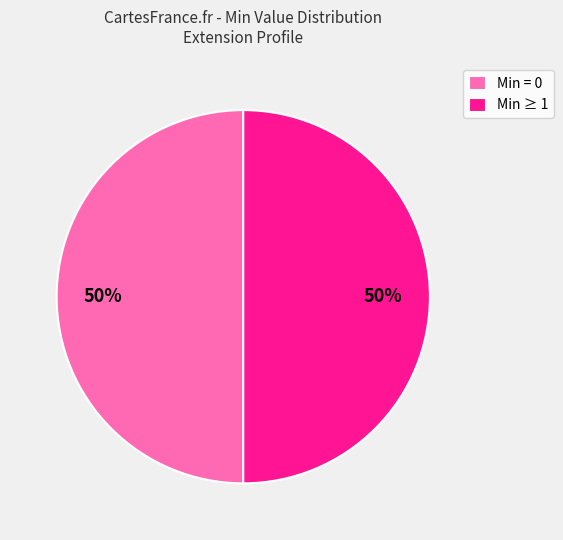

To the nearest percent, what portion does Min = 0 represent?

50%